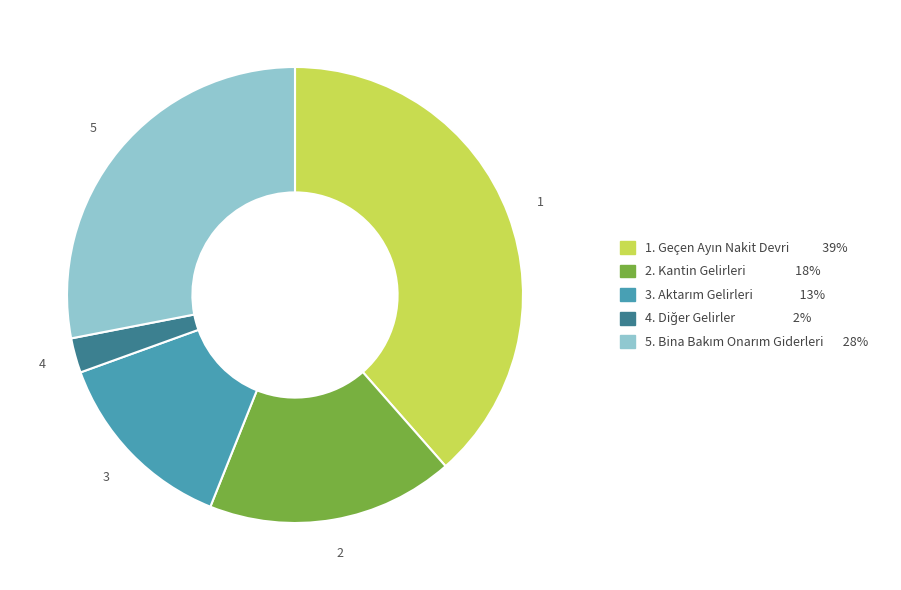

Is there any slice that represents more than half of the pie?

No